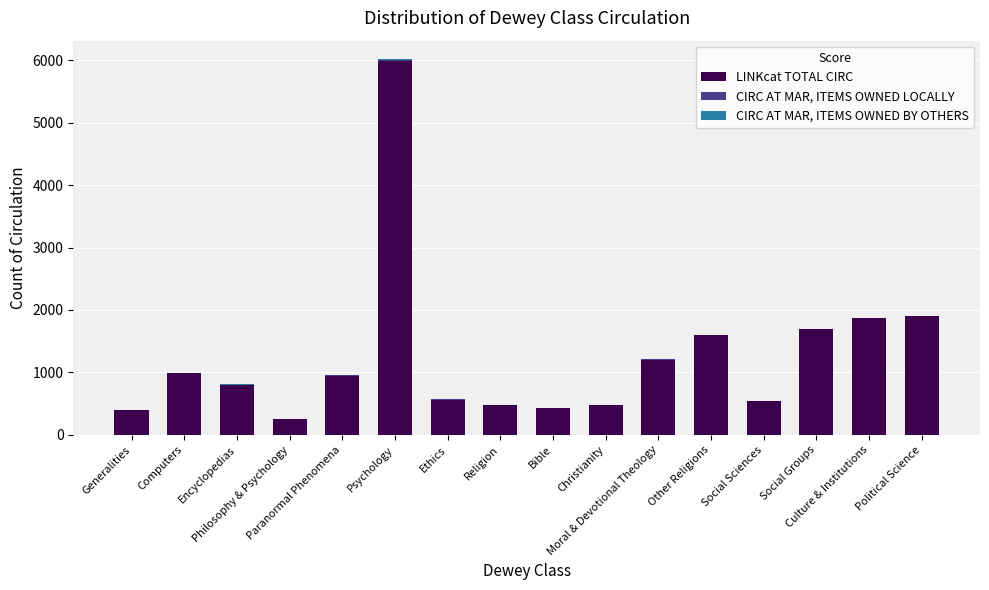

What is the maximum value for LINKcat TOTAL CIRC?

5984